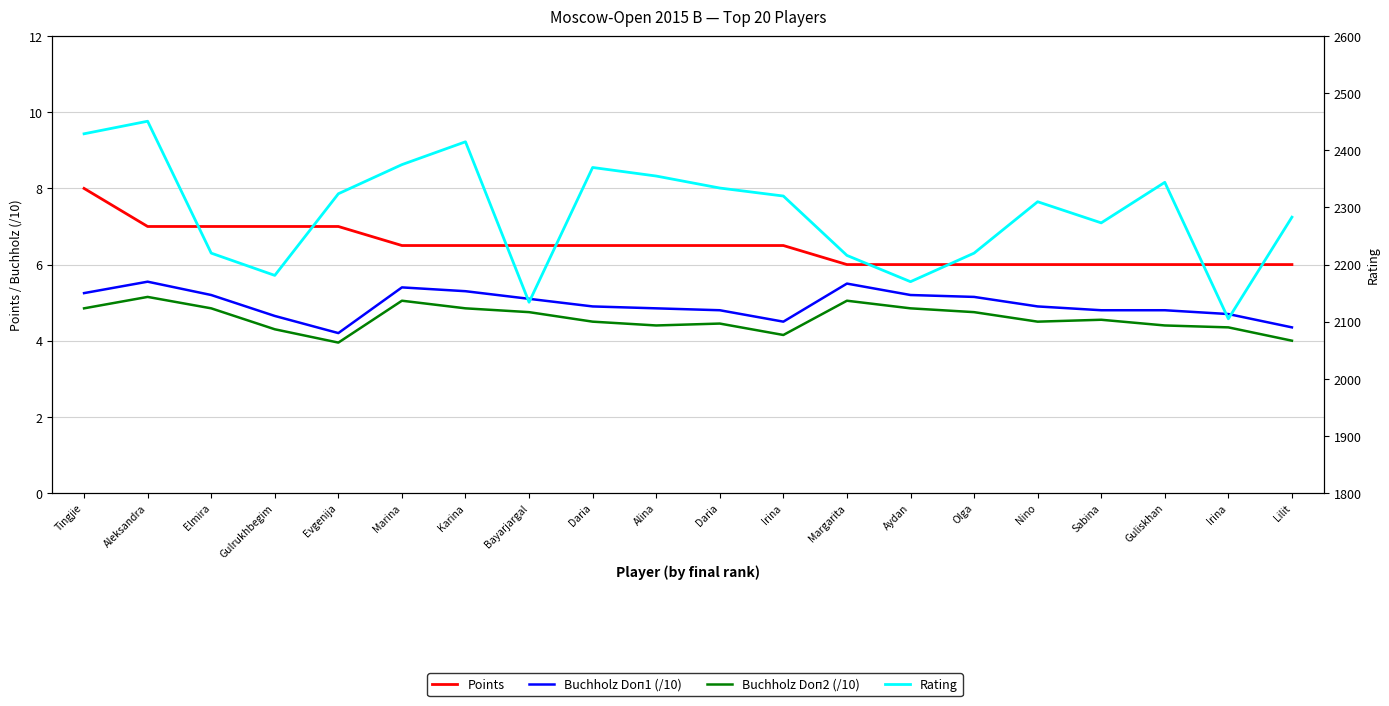

Reading left to right, what are all the values shown in this chart?

Points: 8.0	7.0	7.0	7.0	7.0	6.5	6.5	6.5	6.5	6.5	6.5	6.5	6.0	6.0	6.0	6.0	6.0	6.0	6.0	6.0
Buchholz Doп1 (/10): 5.2	5.5	5.2	4.7	4.2	5.4	5.3	5.1	4.9	4.8	4.8	4.5	5.5	5.2	5.2	4.9	4.8	4.8	4.7	4.3
Buchholz Doп2 (/10): 4.8	5.2	4.8	4.3	4.0	5.0	4.8	4.8	4.5	4.4	4.5	4.2	5.0	4.8	4.8	4.5	4.5	4.4	4.3	4.0
Rating: 2429.0	2451.0	2220.0	2181.0	2324.0	2375.0	2415.0	2134.0	2370.0	2355.0	2334.0	2320.0	2216.0	2170.0	2220.0	2310.0	2273.0	2344.0	2105.0	2283.0